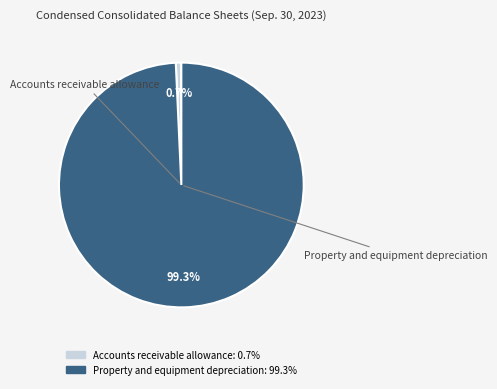

Is there any slice that represents more than half of the pie?

Yes